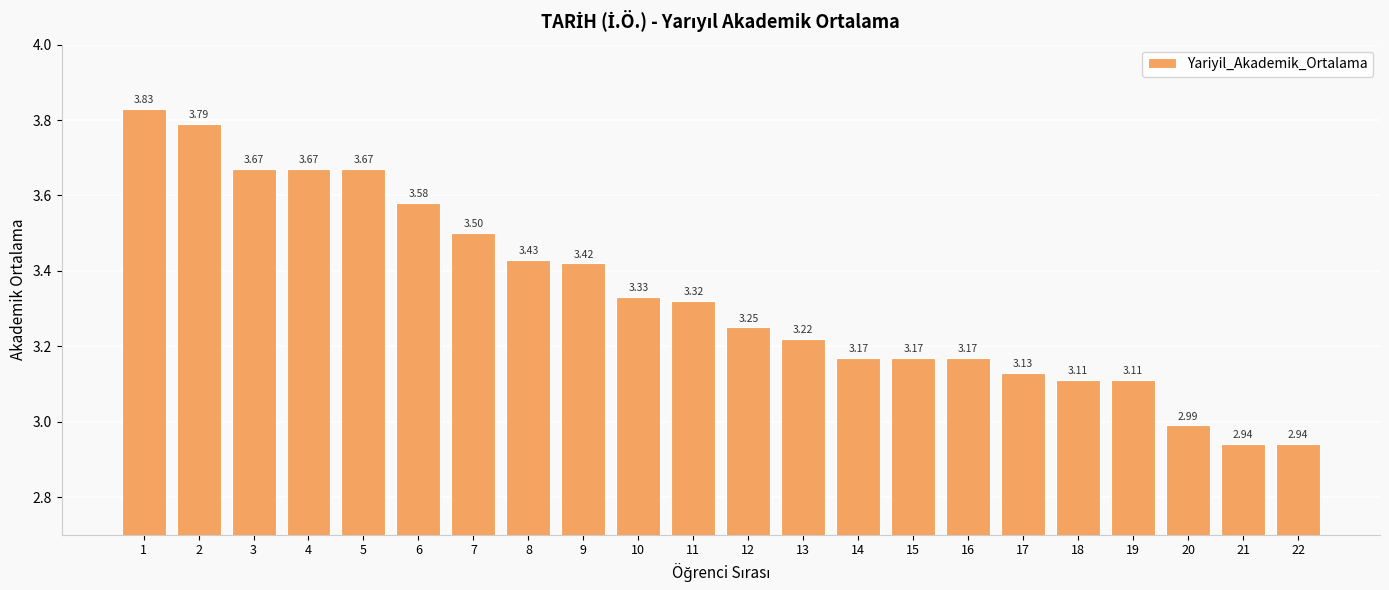

Is it true that the value at 17 is 3.1?

True